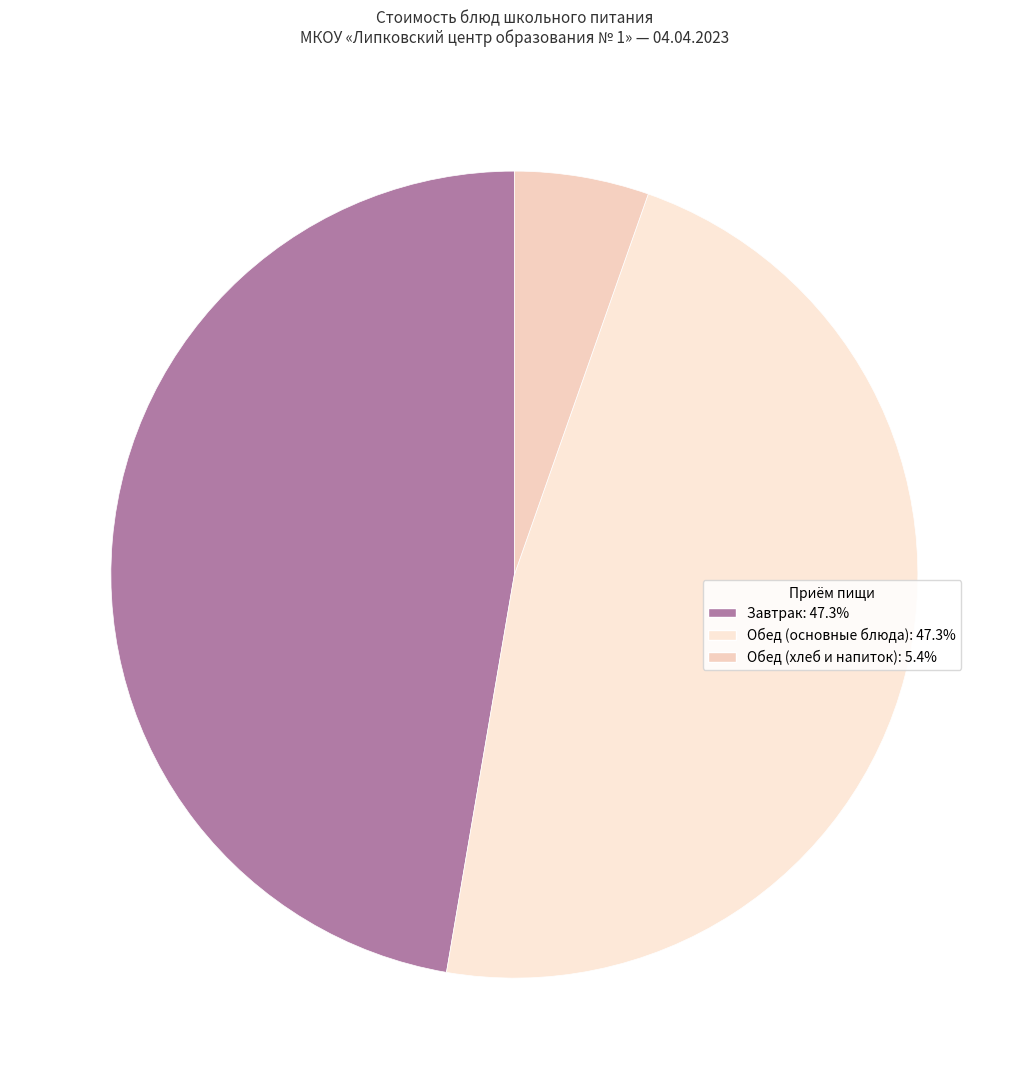

How many slices are in this pie chart?

3